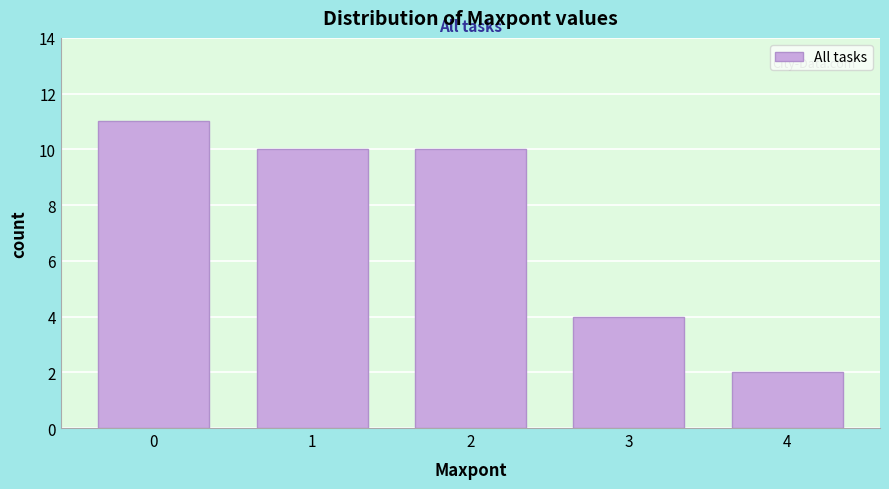

Reading left to right, extract all data points from this chart.

0=11	1=10	2=10	3=4	4=2